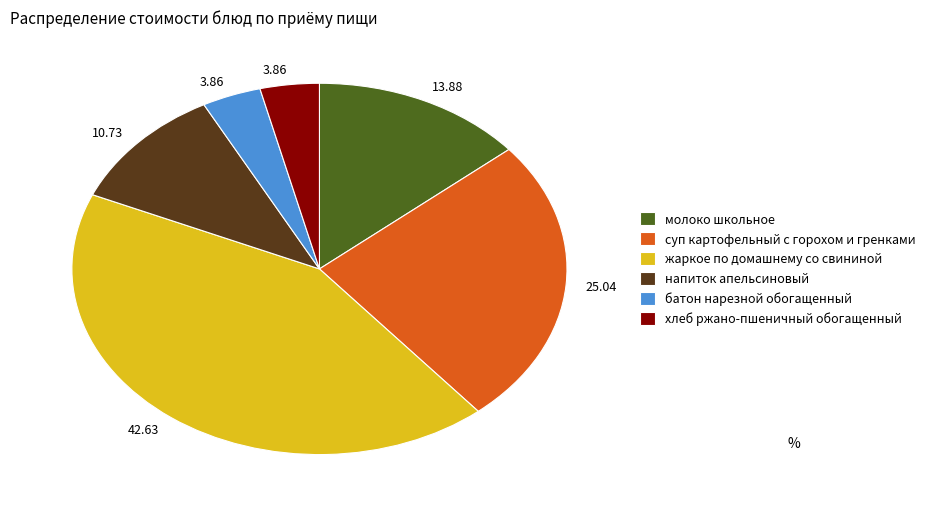

Does молоко школьное account for over 50% of the chart?

No